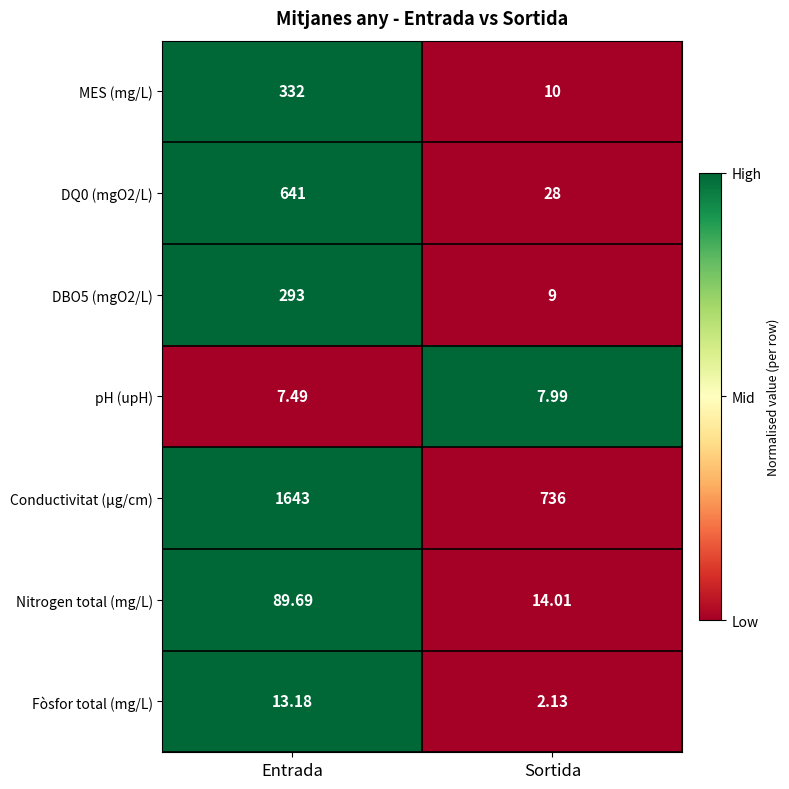

Which series has the largest total across all categories?

Conductivitat (µg/cm)